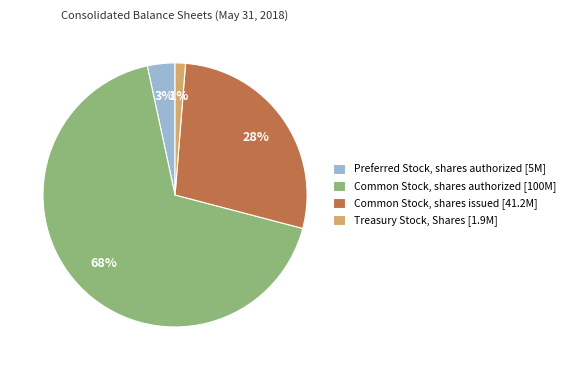

Is there a majority slice in this chart?

Yes